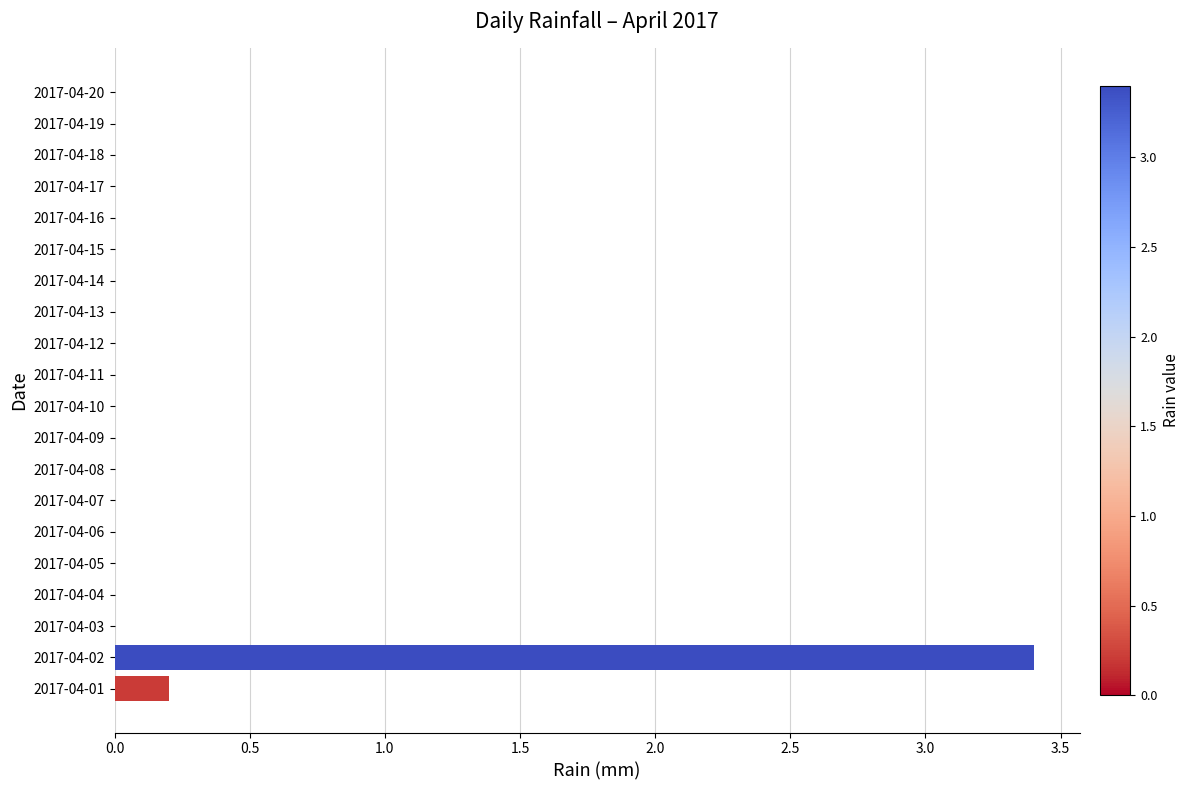

What is the sum of all values?

3.6